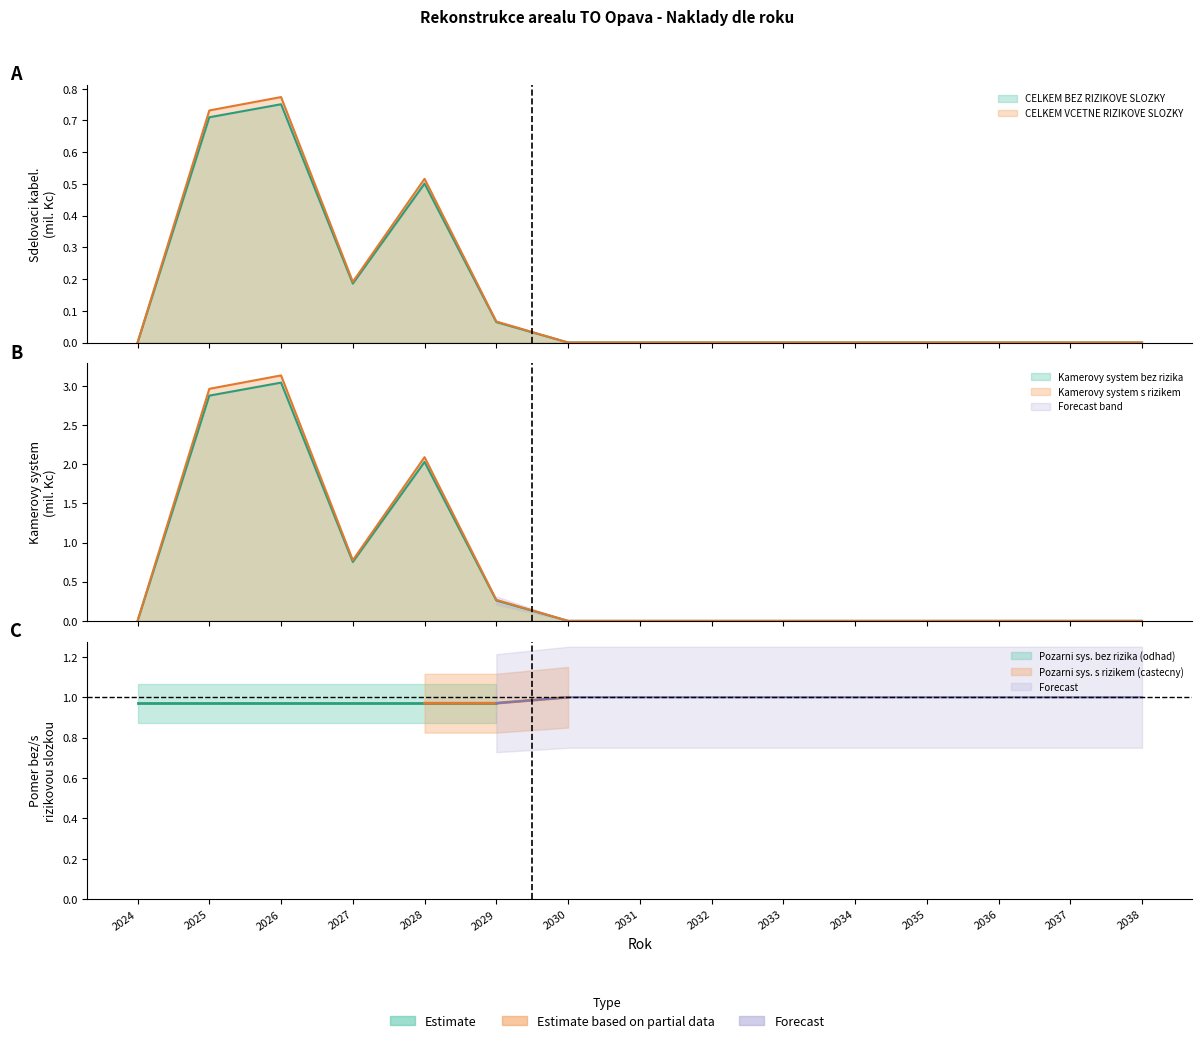

How many lines are shown in the chart?

4